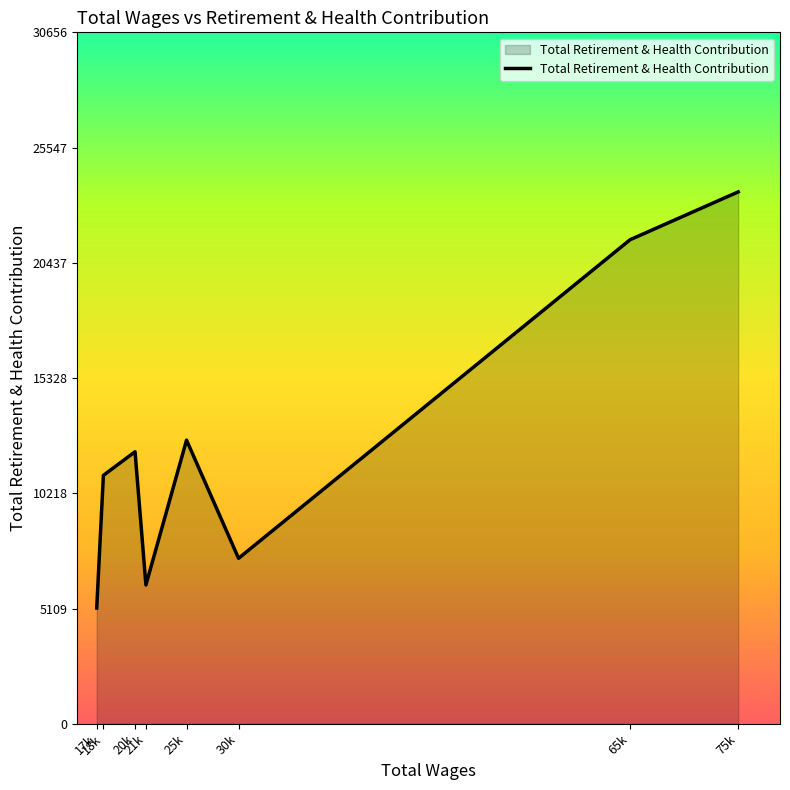

What is the smallest value displayed?

5131